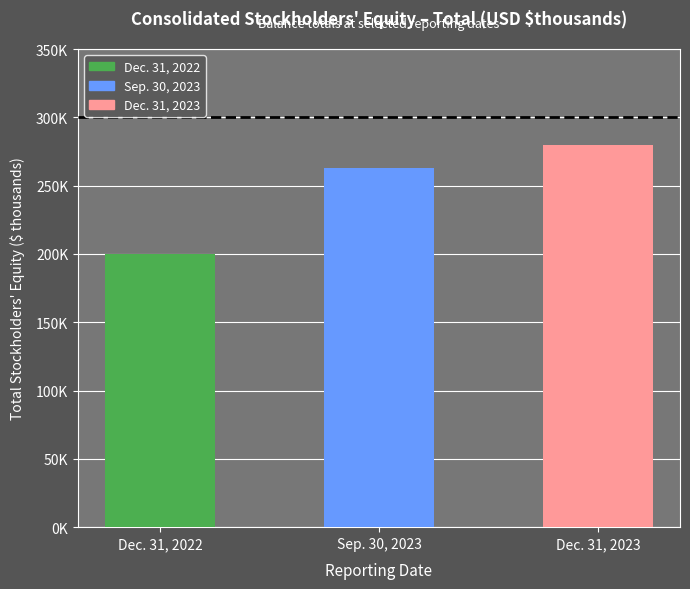

Reading left to right, extract all data points from this chart.

200147	262686	279666